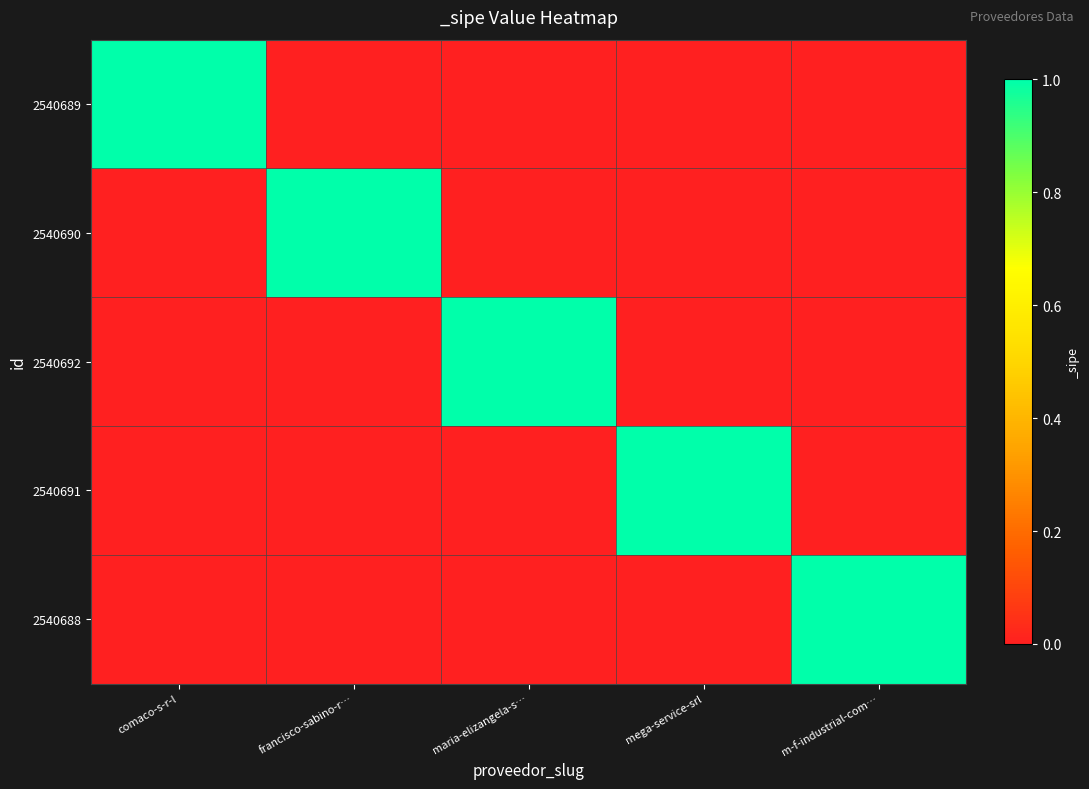

True or false: 2540692 has a value of 0 at maria-elizangela-s….

False